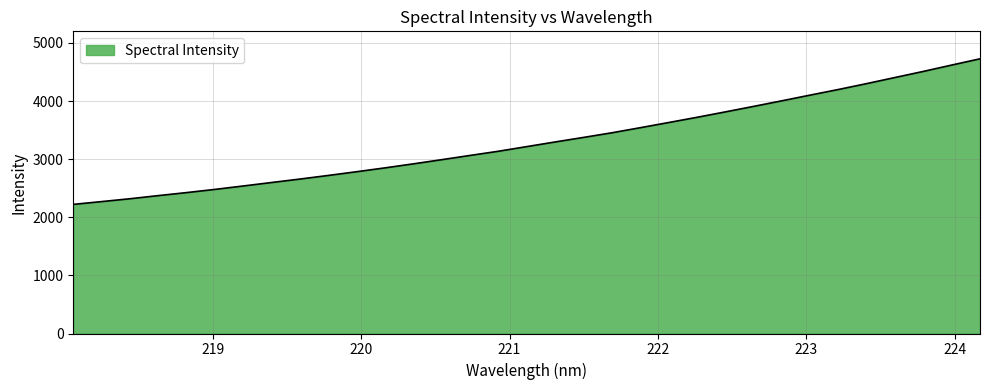

What is the smallest value displayed?

2221.5